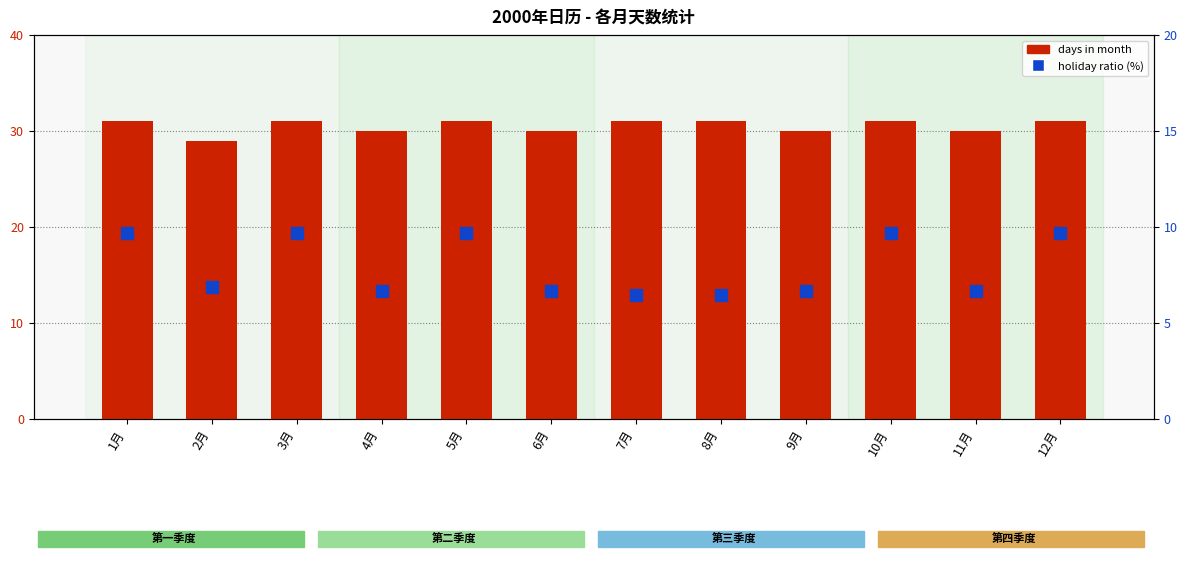

What position from the right is 10月?

3